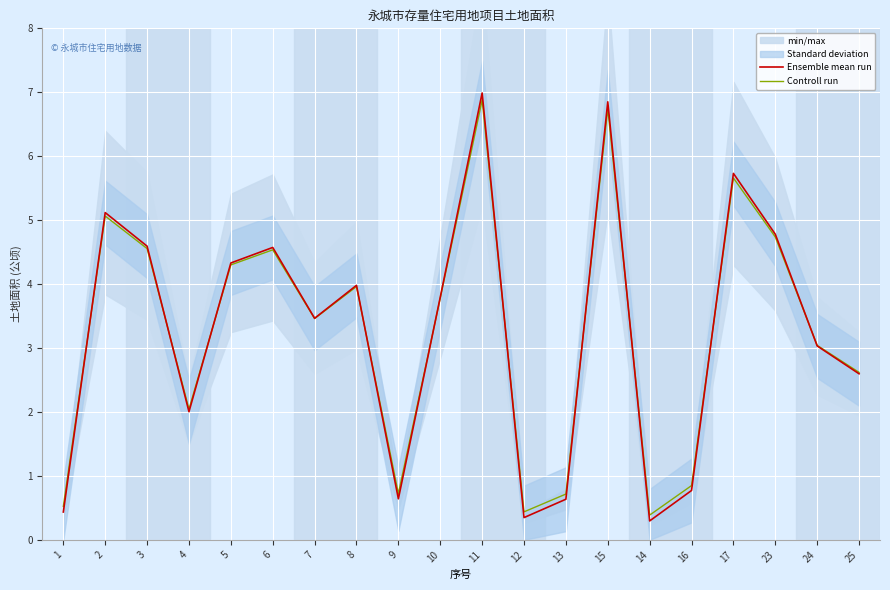

True or false: Ensemble mean run and Controll run cross at least once.

True